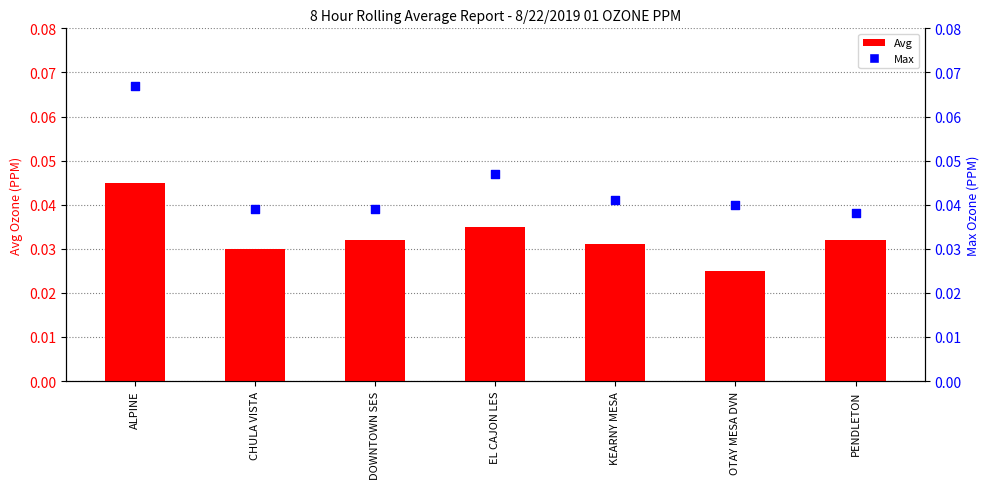

At which category is the sum across all series the highest?

ALPINE